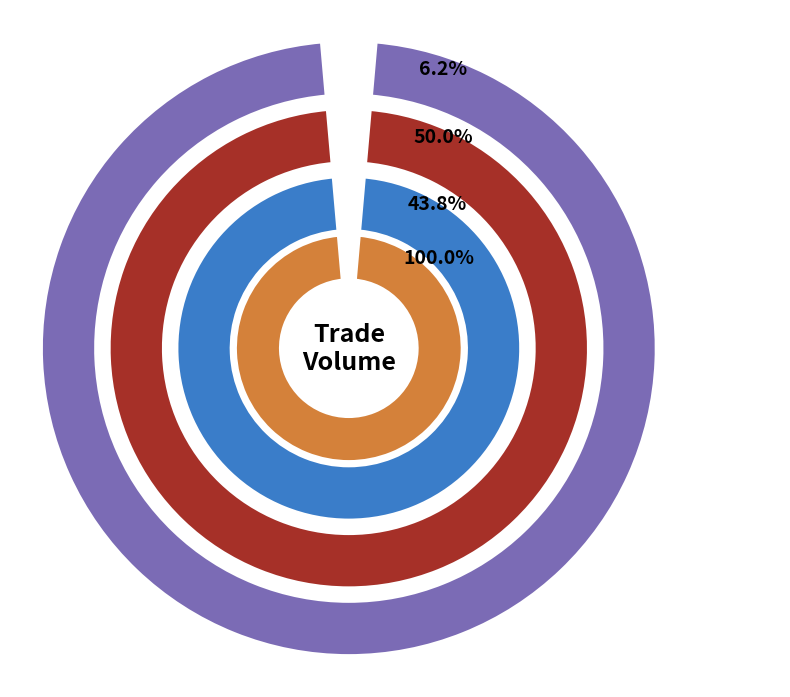

Is it true that 11:07:15 is 35% of the pie?

False